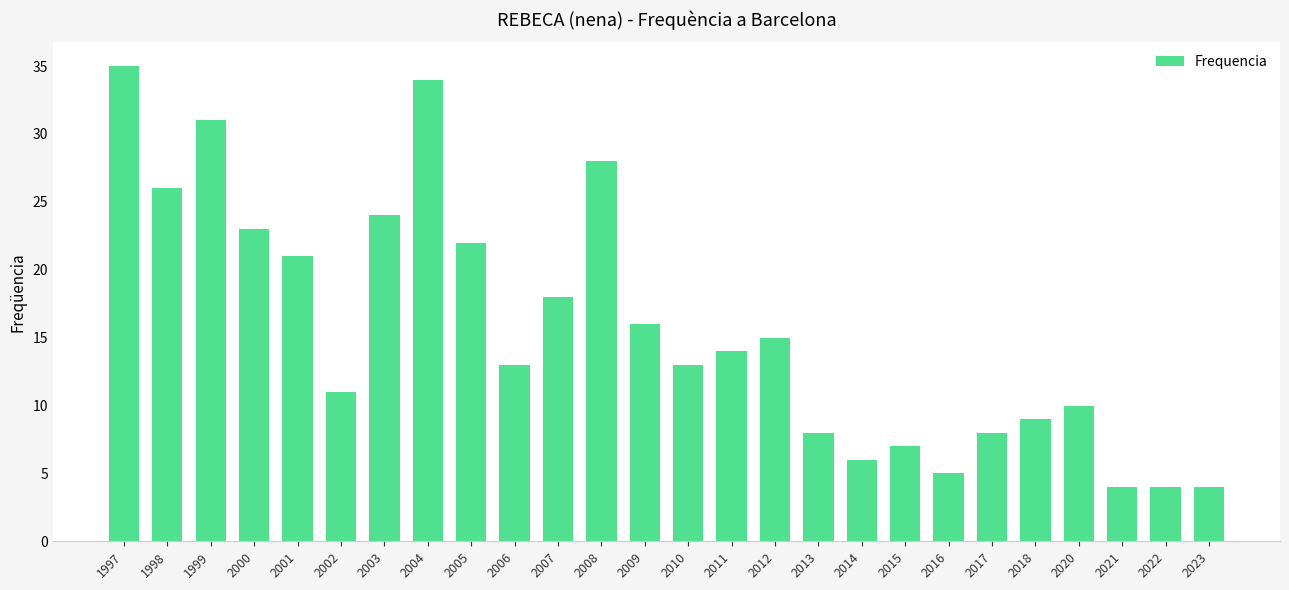

How many data points are less than 14?

13